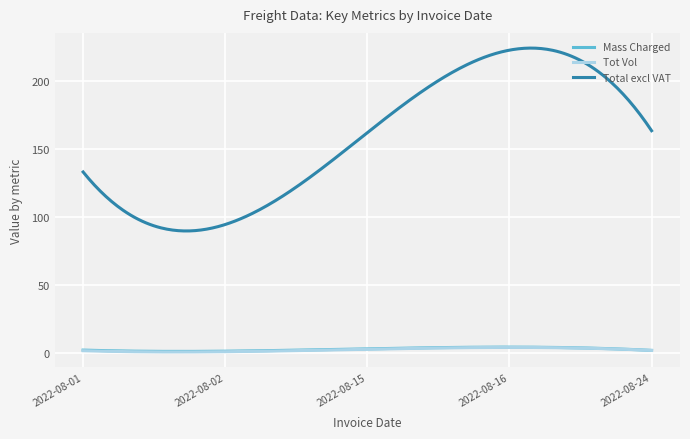

Which series has the largest range (max minus min)?

Total excl VAT